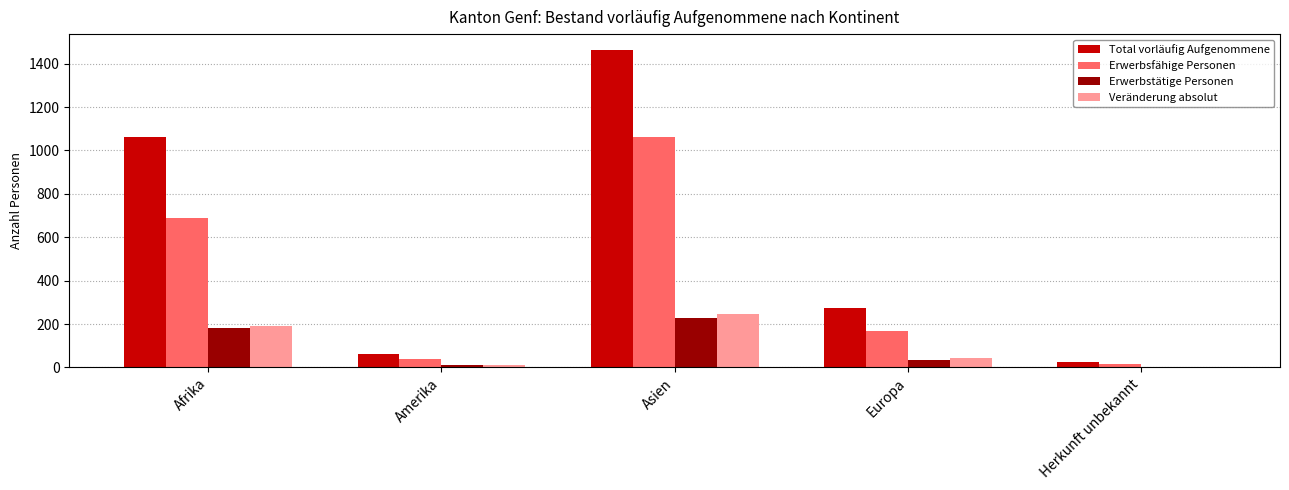

Which series has the largest total across all categories?

Total vorläufig Aufgenommene